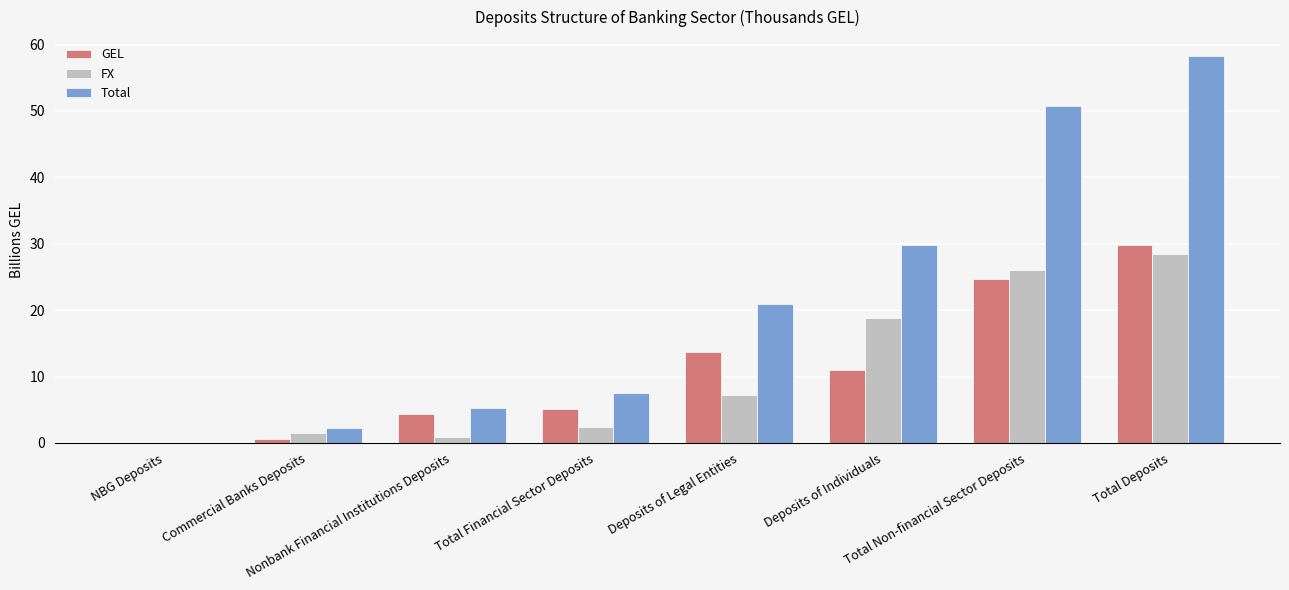

What are all the series names shown in the legend?

GEL, FX, Total